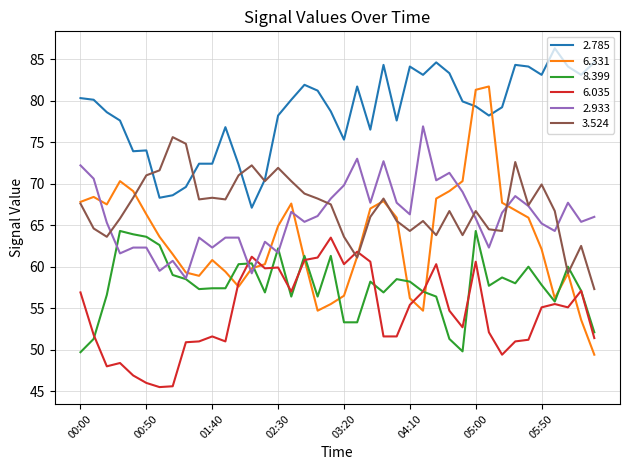

Rank the series by their maximum value, from highest to lowest.

2.785, 6.331, 2.933, 3.524, 8.399, 6.035